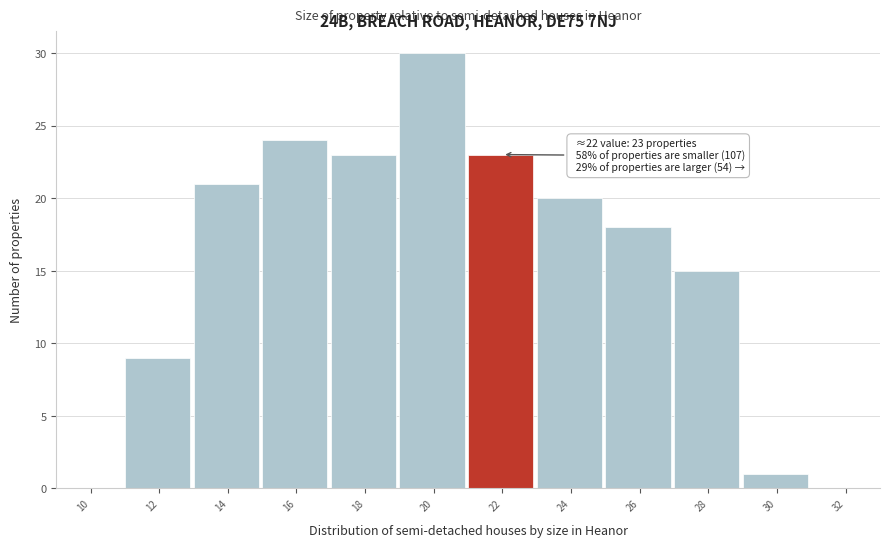

Reading right to left, extract all data points from this chart.

32=0	30=1	28=15	26=18	24=20	22=23	20=30	18=23	16=24	14=21	12=9	10=0